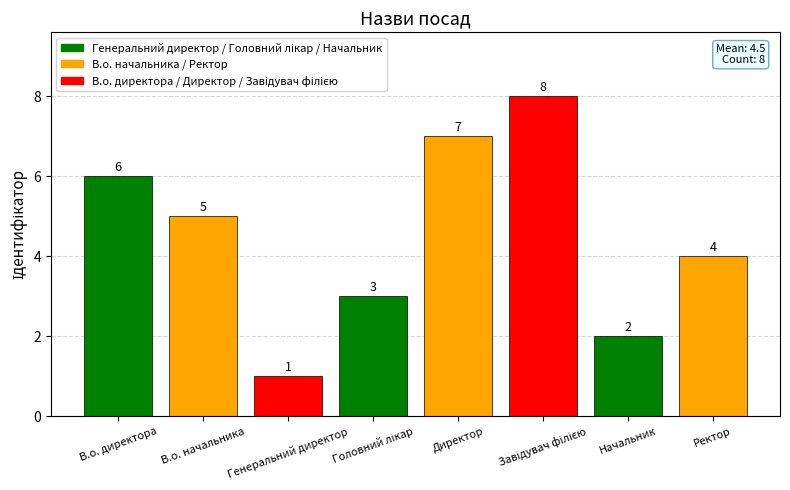

What is the sum of all values?

36